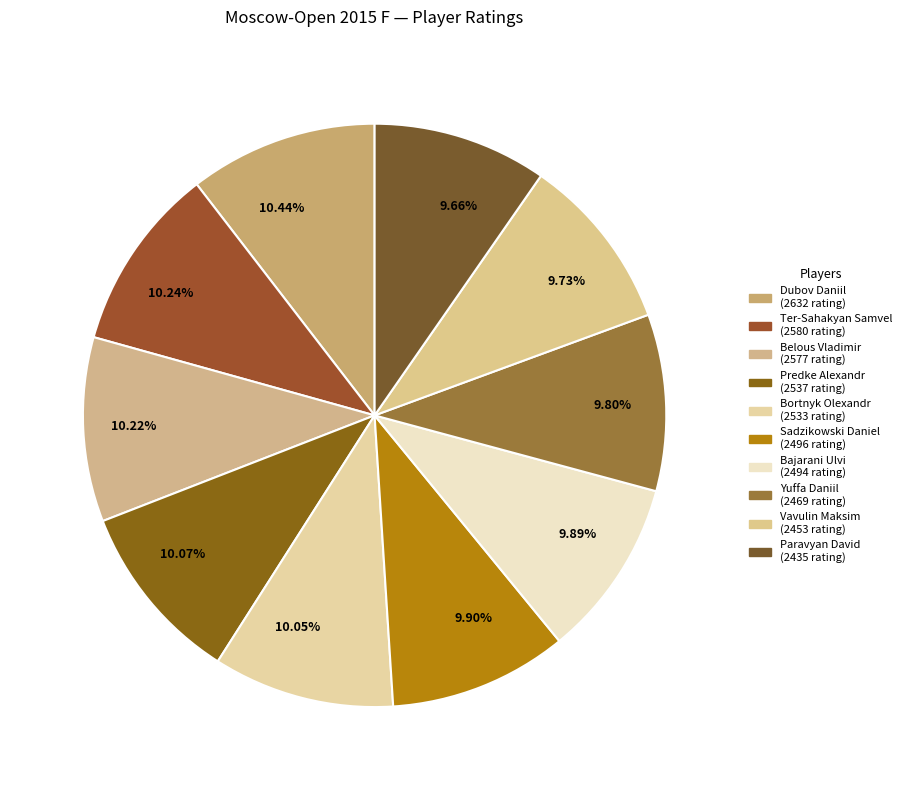

What is the ratio of the value at 9.80% to the value at 9.66%?

1.0